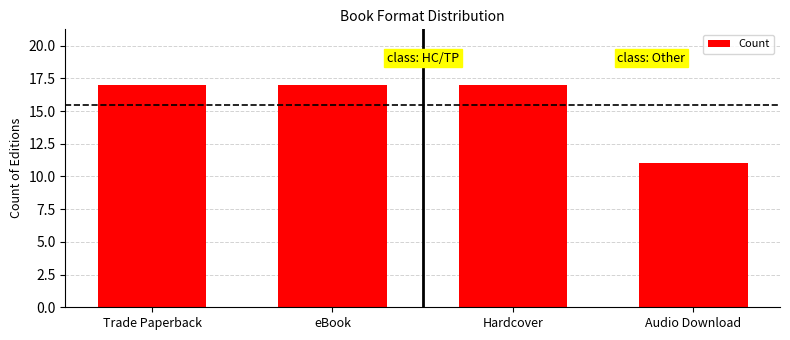

How many series are shown in this chart?

1